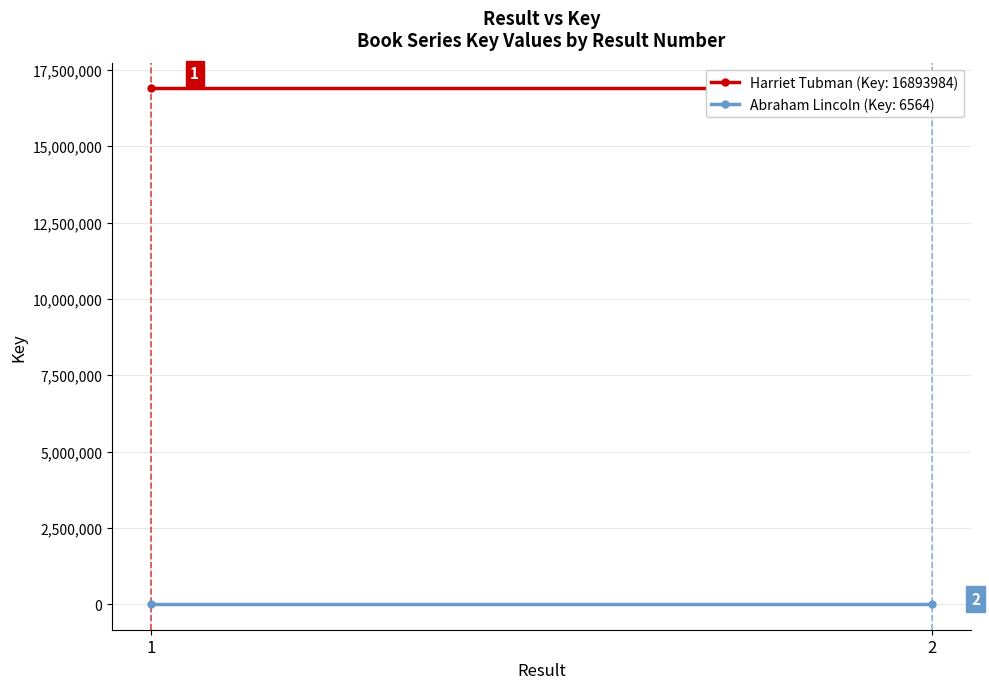

Is the value of Harriet Tubman (Key: 16893984) at 2 greater than the value of Abraham Lincoln (Key: 6564) at 1?

Yes